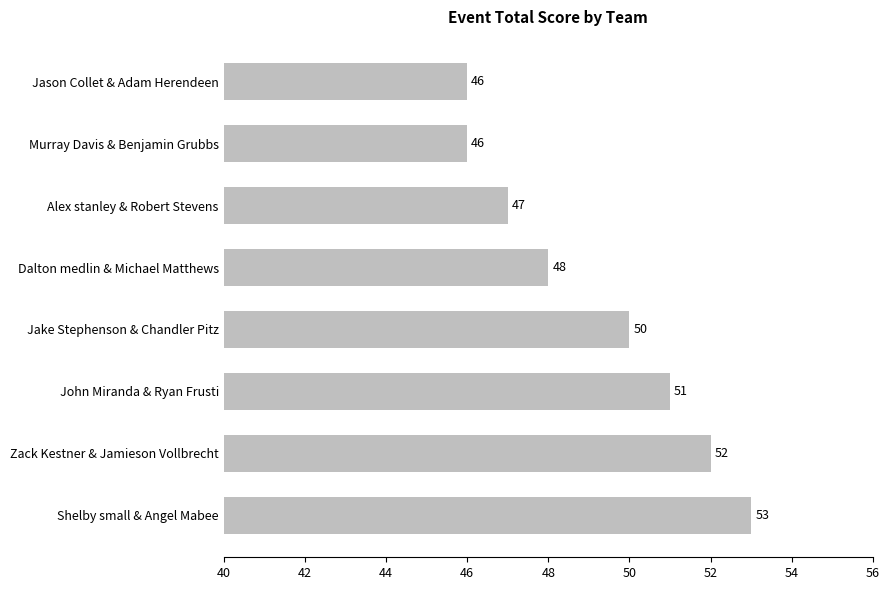

What is the value of the 1st bar from the top?

46